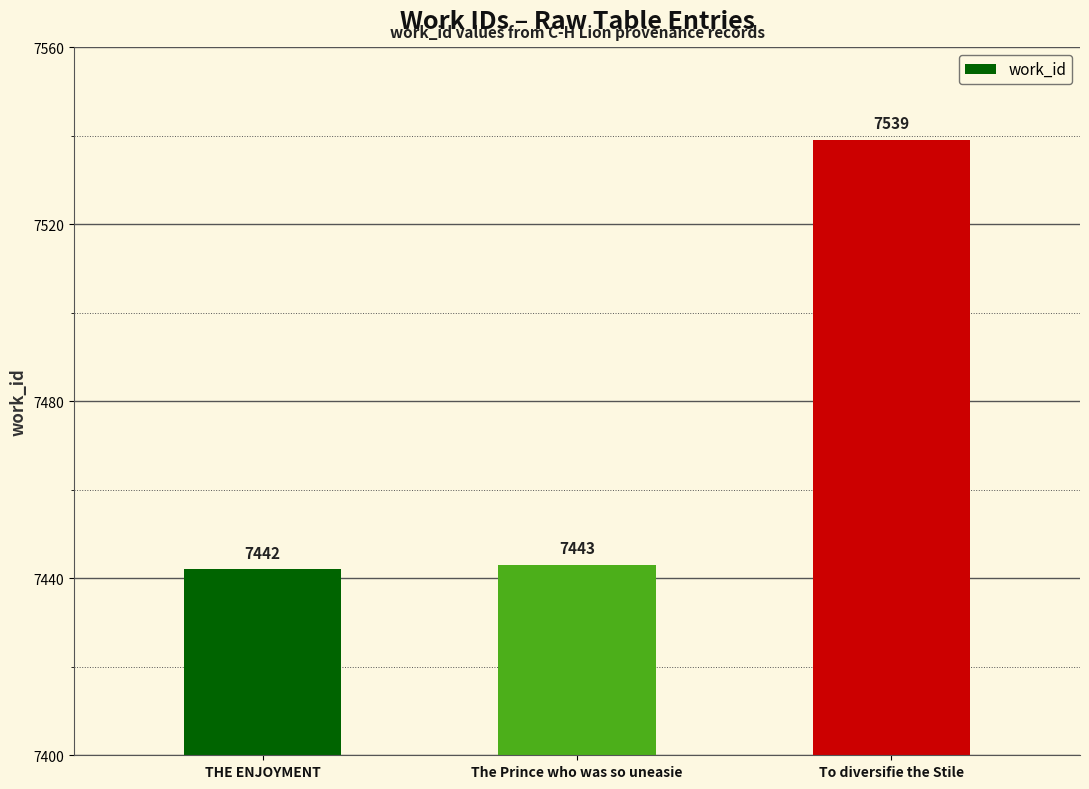

What is the smallest value displayed?

7442